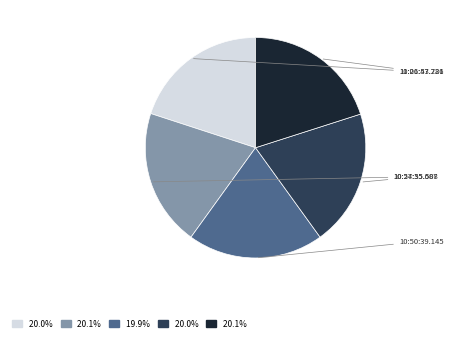

Is there any slice that represents more than half of the pie?

No